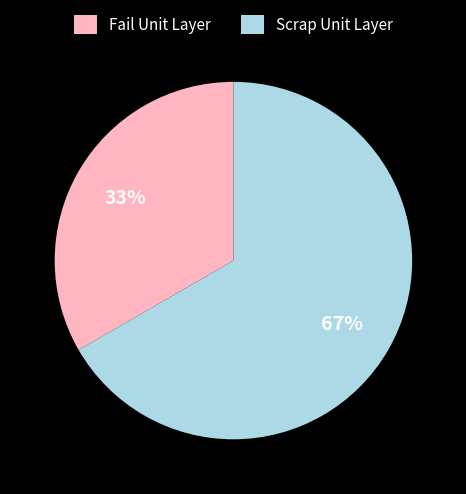

Rank the categories by value from highest to lowest.

Scrap Unit Layer, Fail Unit Layer